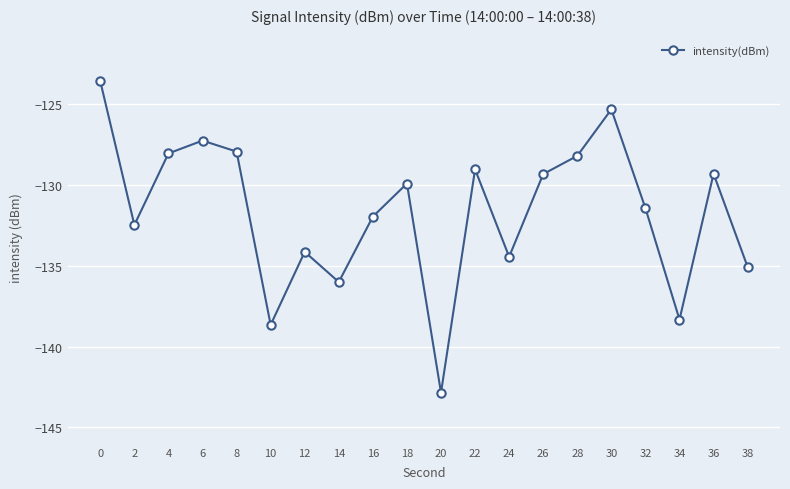

Which category has the lowest value across all series?

20